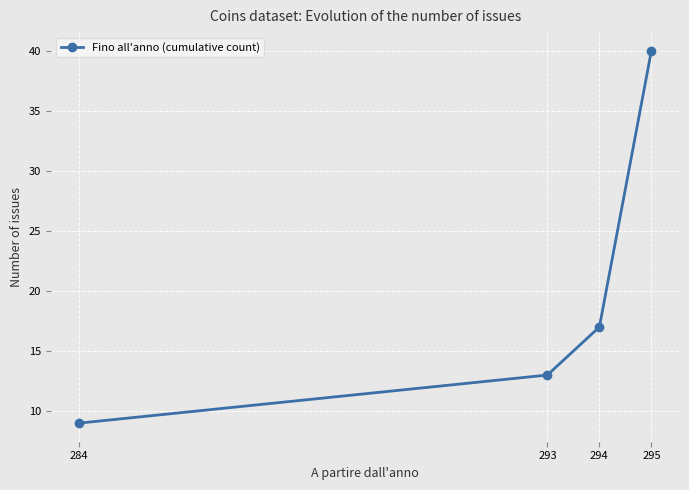

Rank the categories by value from lowest to highest.

284, 293, 294, 295